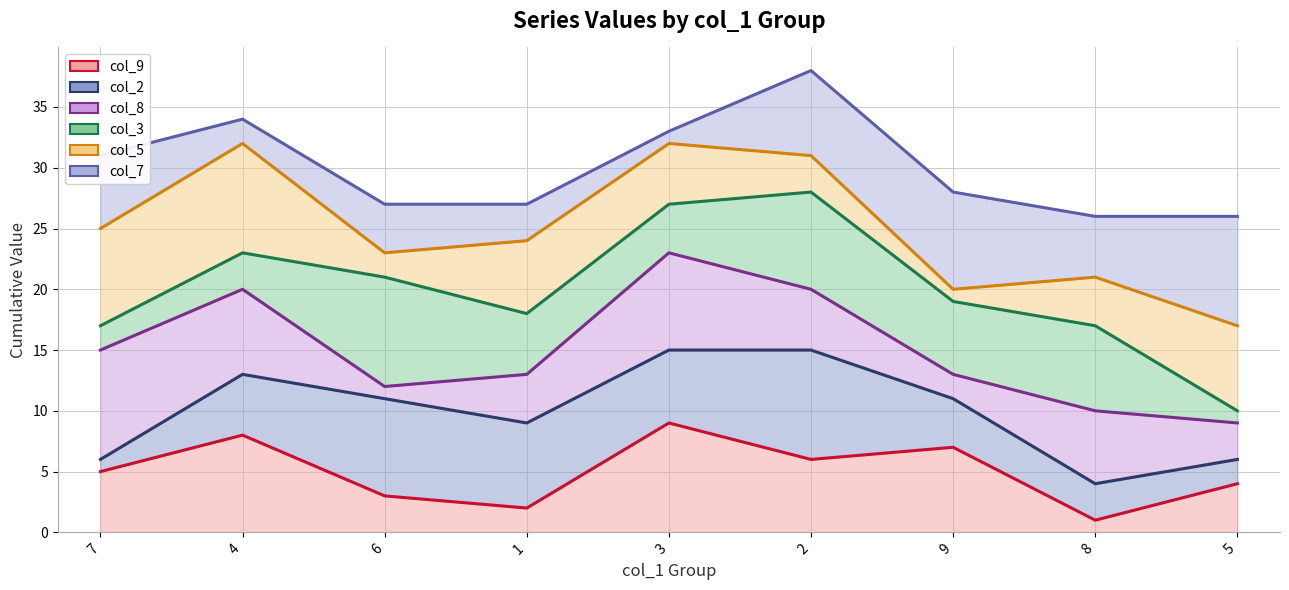

Reading right to left, what are all the values shown in this chart?

col_9 line: 4	1	7	6	9	2	3	8	5
col_2 line: 6	4	11	15	15	9	11	13	6
col_8 line: 9	10	13	20	23	13	12	20	15
col_3 line: 10	17	19	28	27	18	21	23	17
col_5 line: 17	21	20	31	32	24	23	32	25
col_7 line: 26	26	28	38	33	27	27	34	31